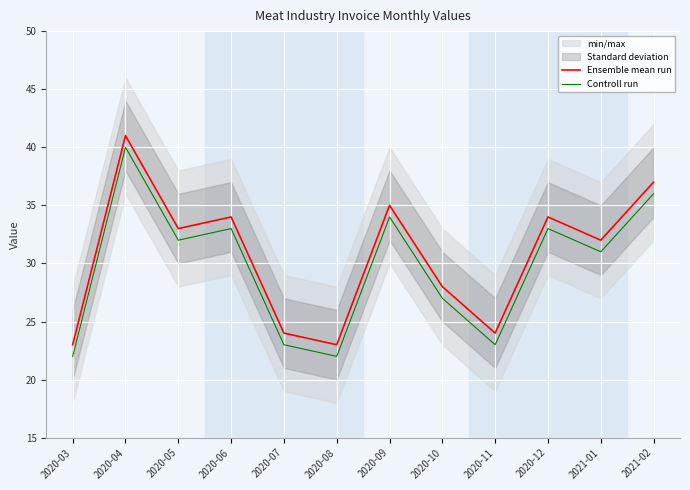

At how many categories does at least one series exceed 26?

8